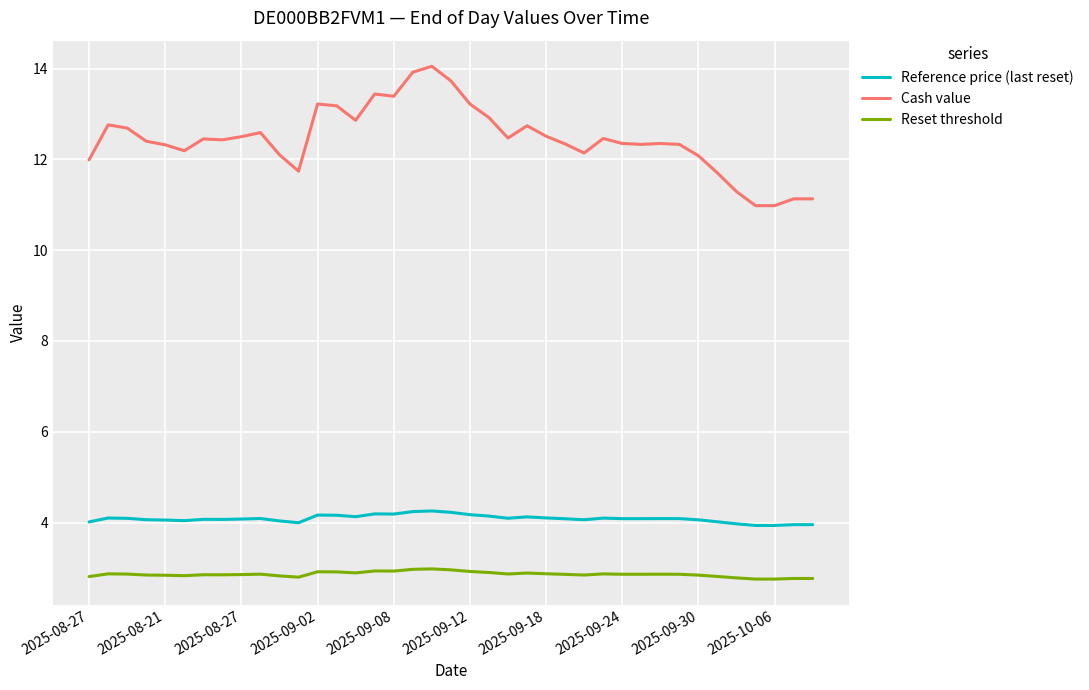

How many lines are shown in the chart?

3